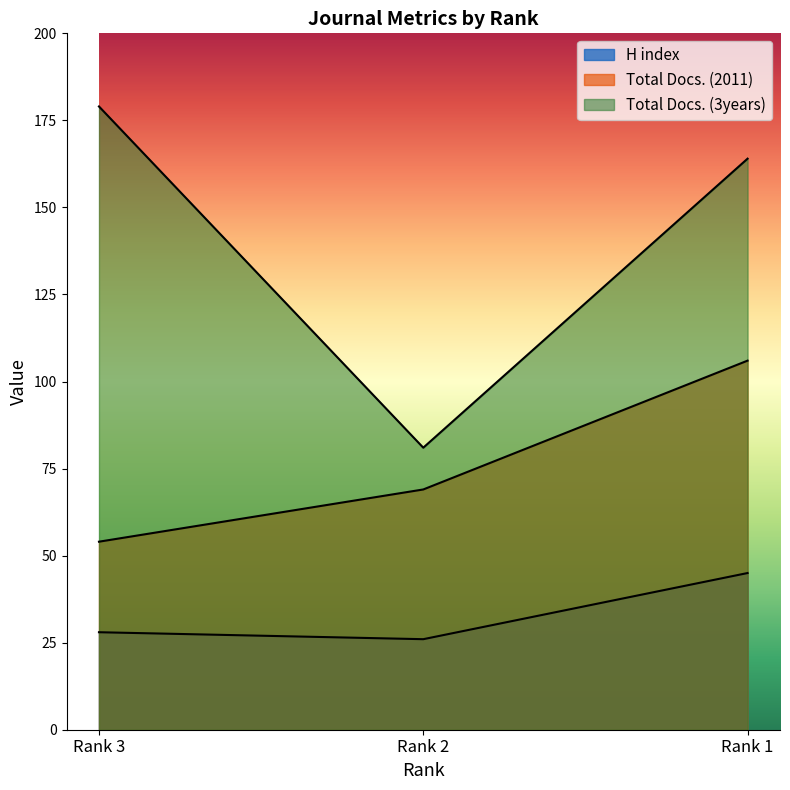

What is the approximate value of H index at Rank 3?

28